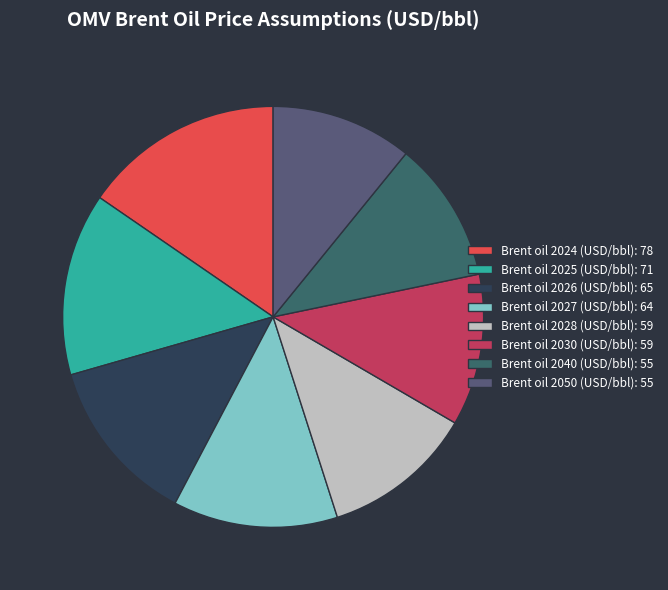

Which category has the smallest portion of the pie?

Brent oil 2040 (USD/bbl): 55